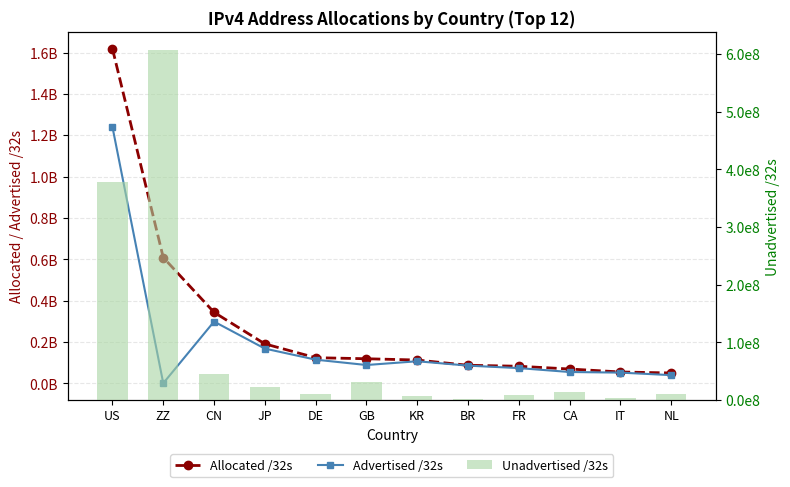

Where is Unadvertised /32s nearest to the value 304839660?

US